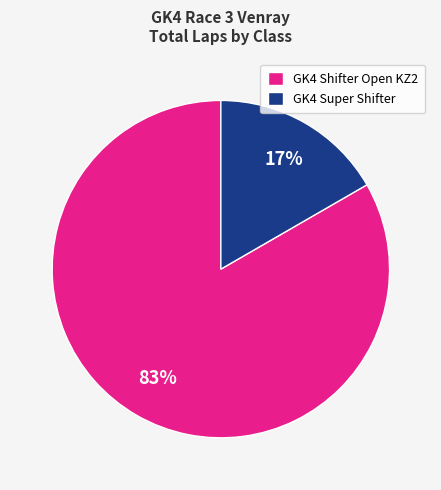

Rank the categories by value from lowest to highest.

GK4 Super Shifter, GK4 Shifter Open KZ2